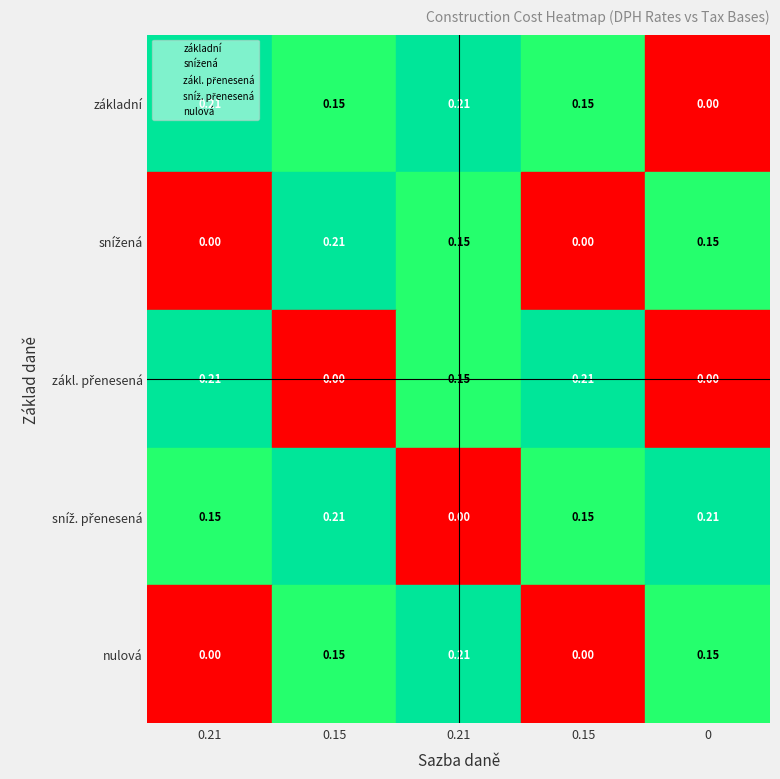

Which has a higher value, 0.21 or 0?

0.21